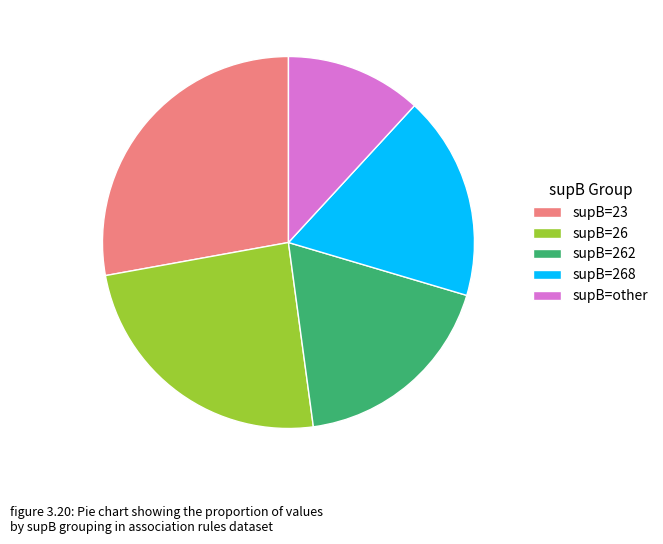

Rank the categories by value from highest to lowest.

supB=23, supB=26, supB=262, supB=268, supB=other